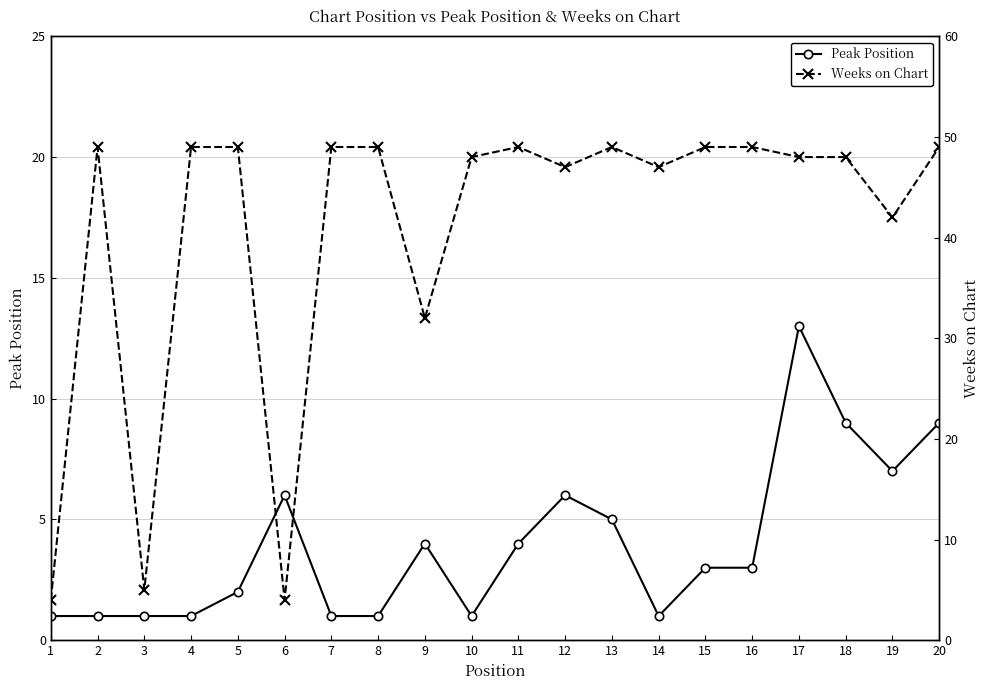

Rank the series by their maximum value, from highest to lowest.

Weeks on Chart, Peak Position